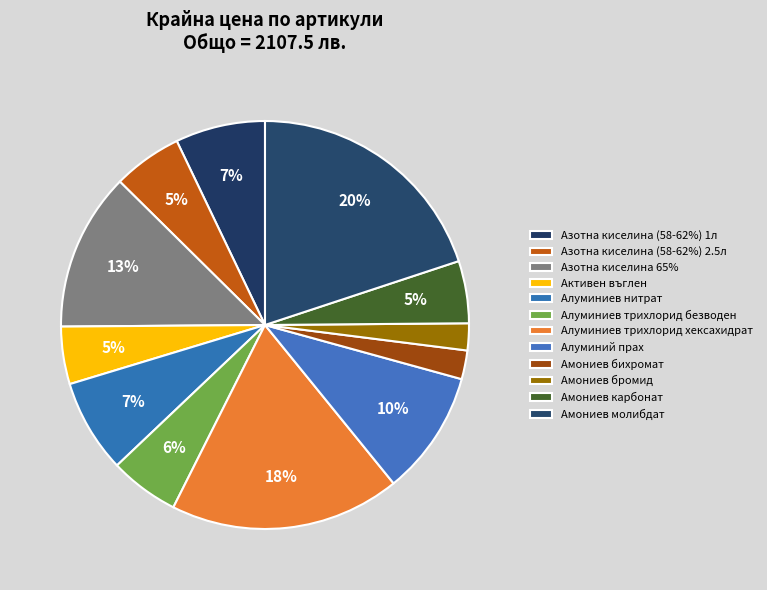

Count the number of slices in the pie.

12